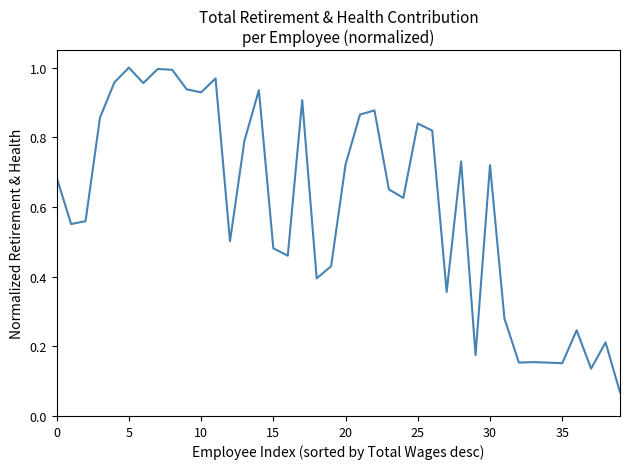

How many categories are shown in the chart?

40